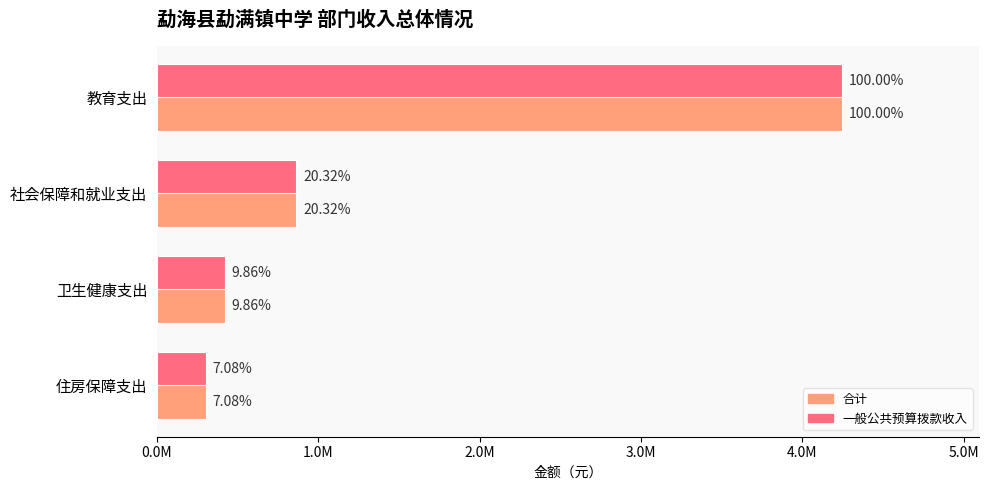

What are all the series names shown in the legend?

合计, 一般公共预算拨款收入